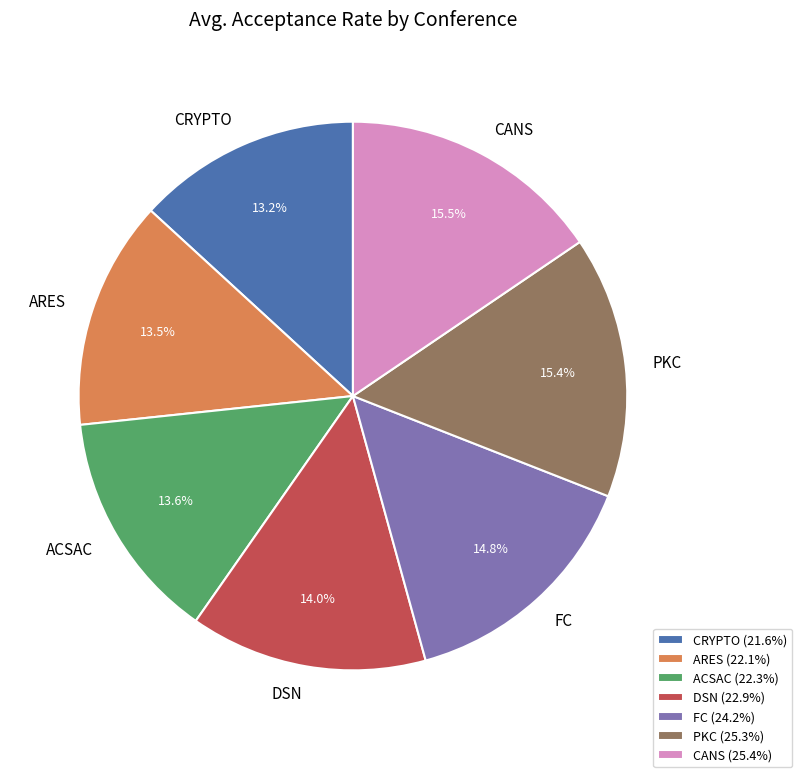

Is it true that ACSAC is 23% of the pie?

False